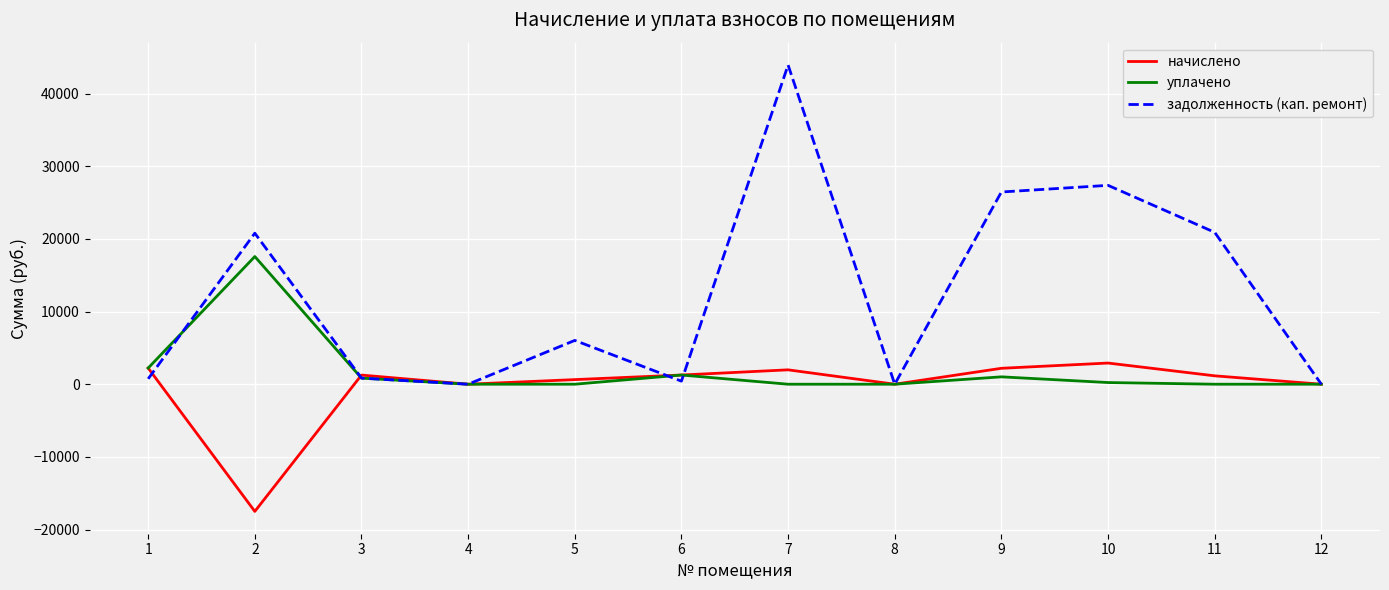

True or false: уплачено has a value of 1015.5 at 9.

True